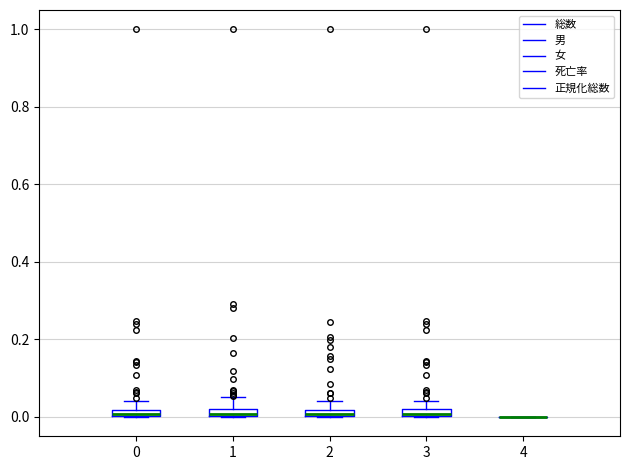

Where is the lower edge of the box at x = 2 on the y-axis? The values are not printed on the chart, so give them approximately, as read against the axis.

0.00